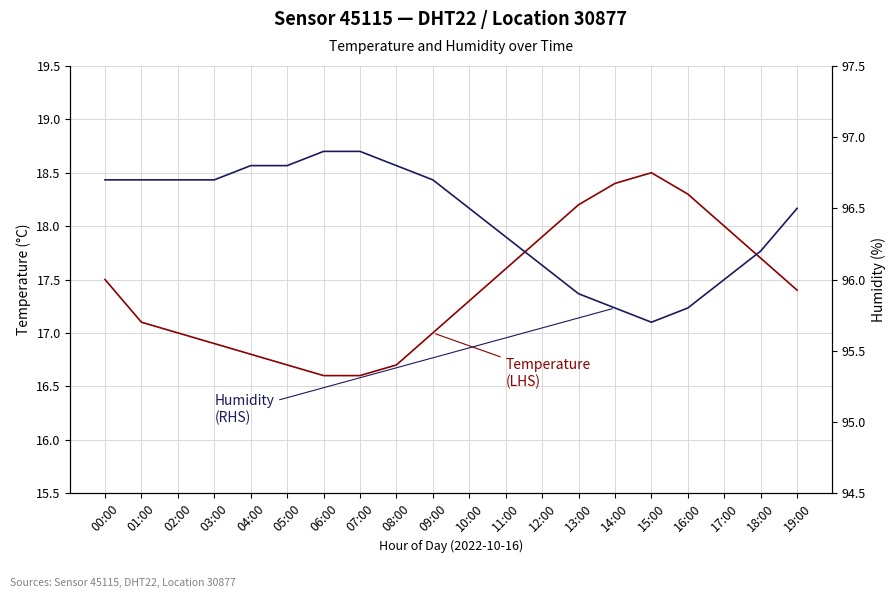

True or false: Humidity (RHS) has a value of 133.0 at 18:00.

False